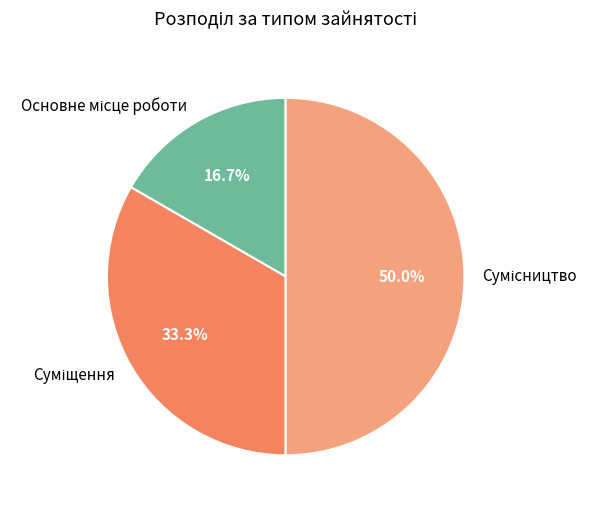

What percentage is the Основне місце роботи slice, to the nearest percent?

17%